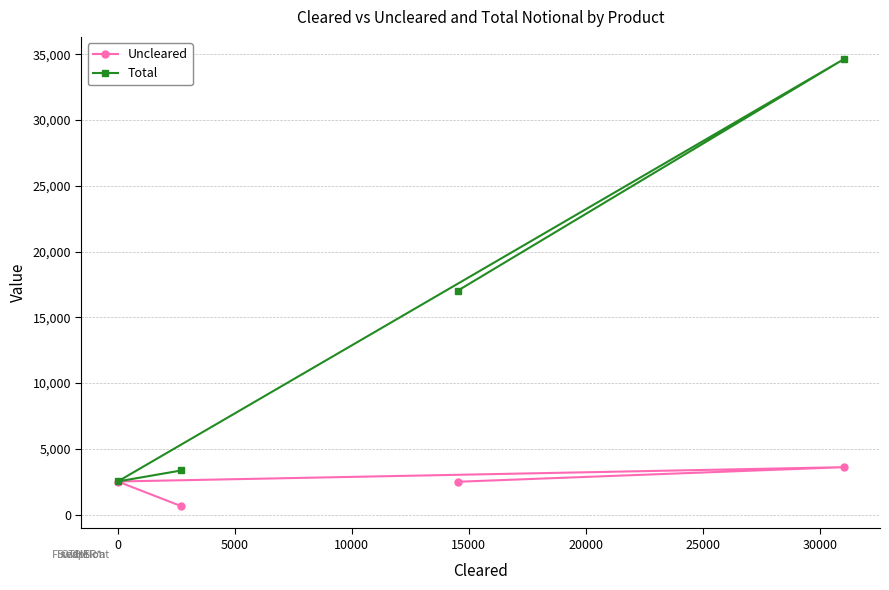

Which series has the widest spread of values?

Total